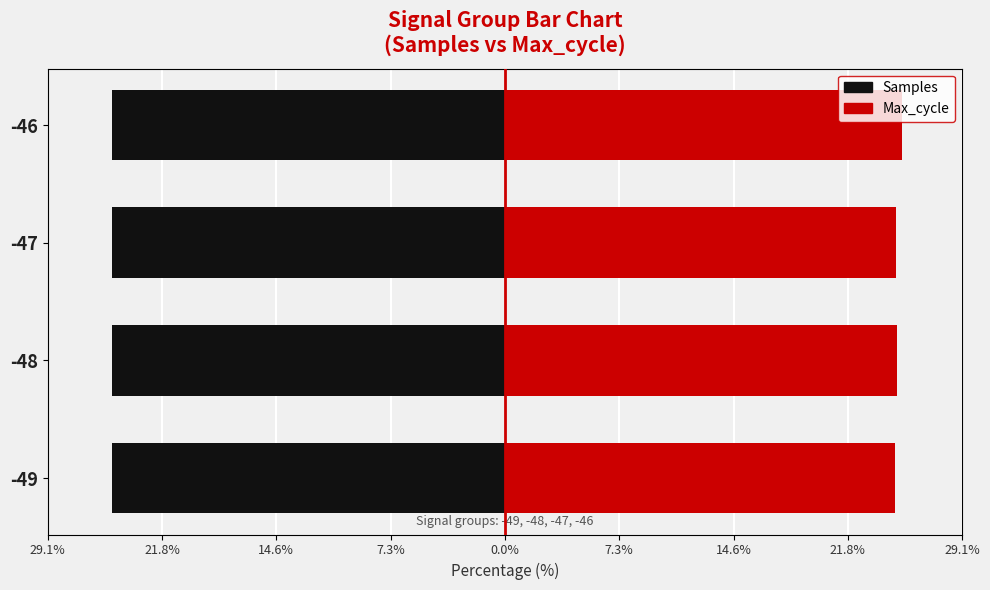

How many groups of bars are there?

4